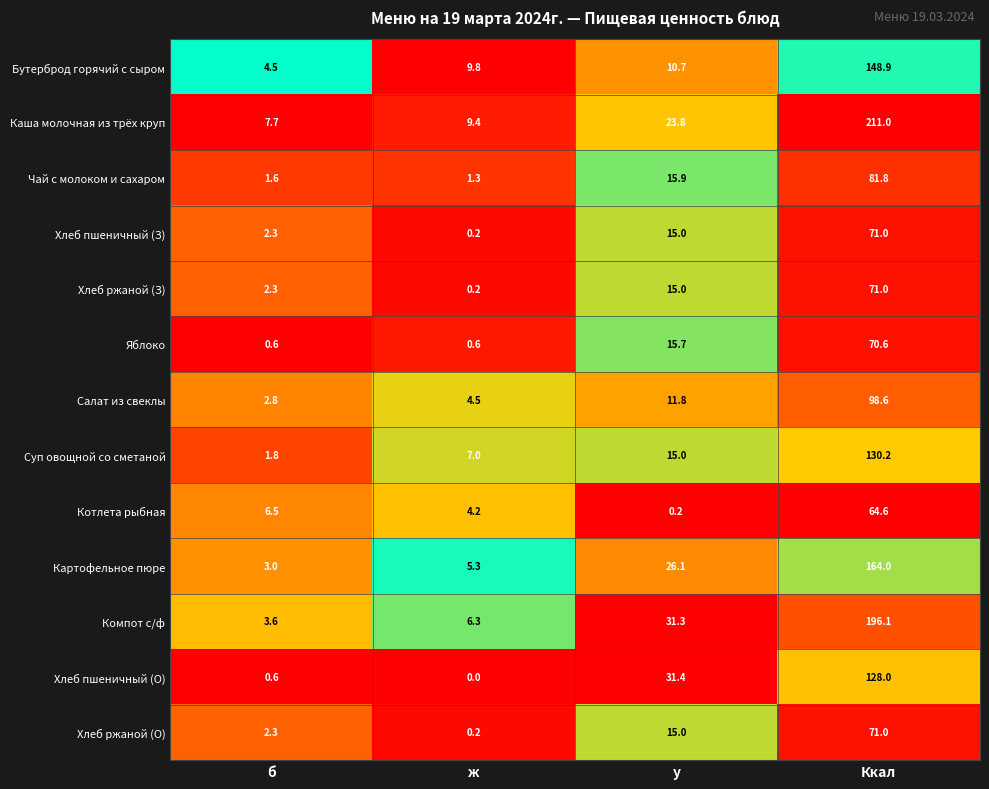

Which series has the widest spread of values?

Каша молочная из трёх круп